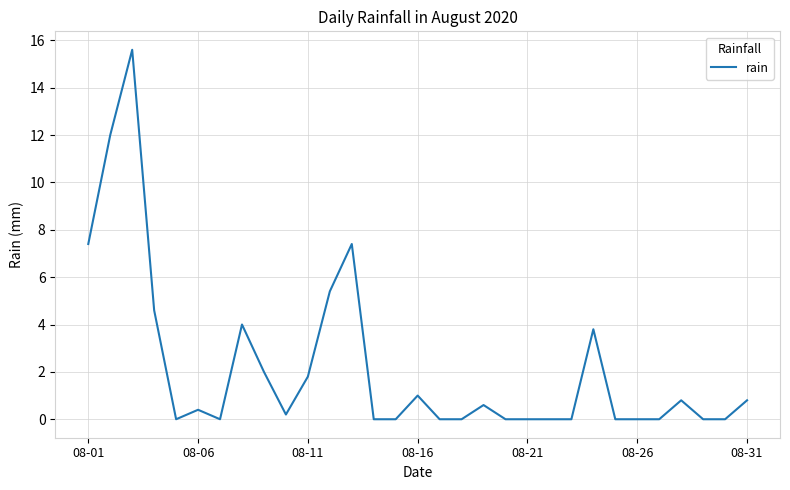

What is the maximum value shown in the chart?

15.6